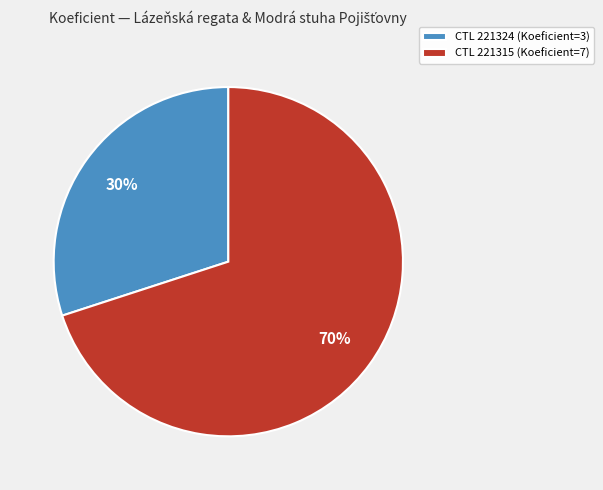

Approximately how many times larger is the value at CTL 221324 (Koeficient=3) compared to CTL 221315 (Koeficient=7)?

0.4